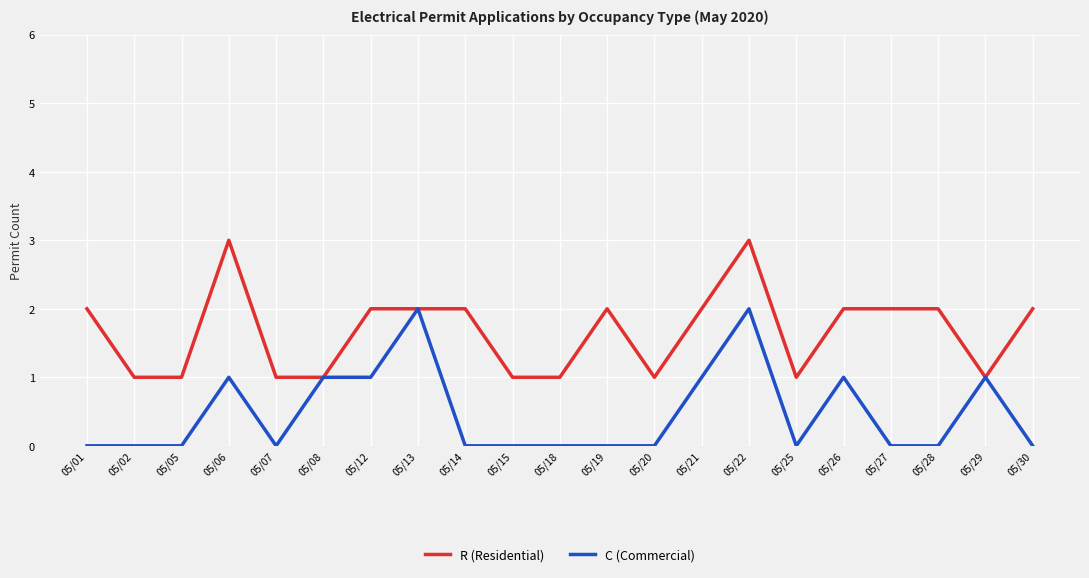

How many lines are shown in the chart?

2